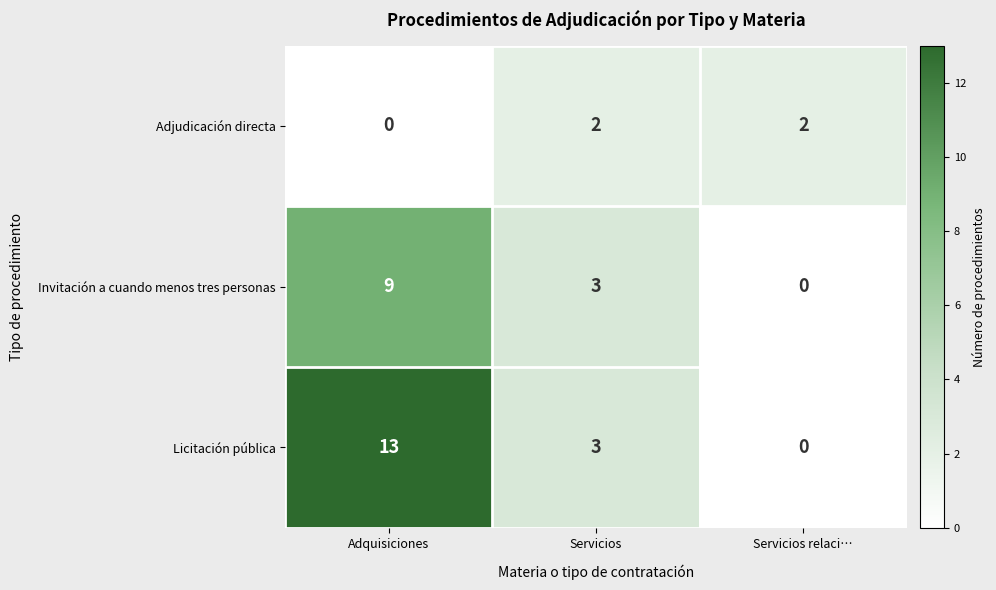

What is the greatest value displayed?

13